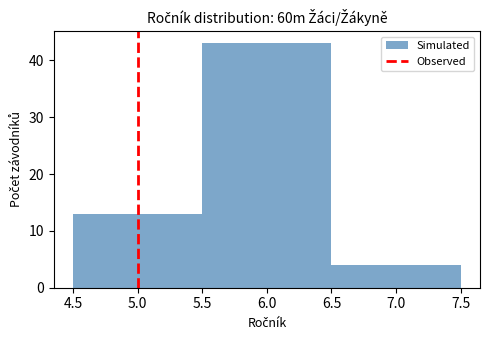

Reading left to right, transcribe this chart: for each bar, give the range it covers on the x-axis and its height. The values are not printed on the chart, so give them approximately, as read against the axis.

4.5 to 5.5: 13
5.5 to 6.5: 43
6.5 to 7.5: 4